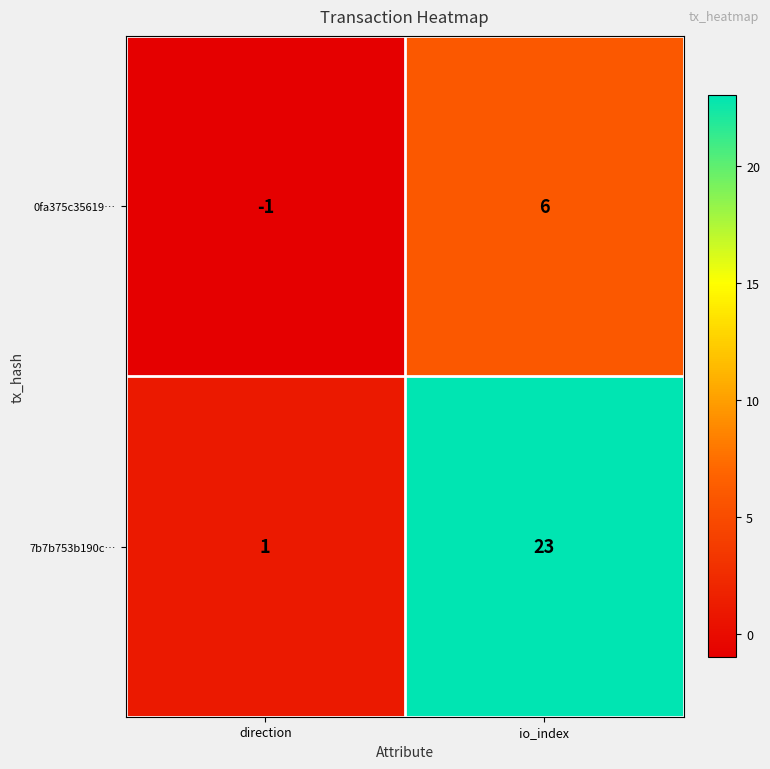

Rank the series by their average value, from lowest to highest.

0fa375c35619…, 7b7b753b190c…